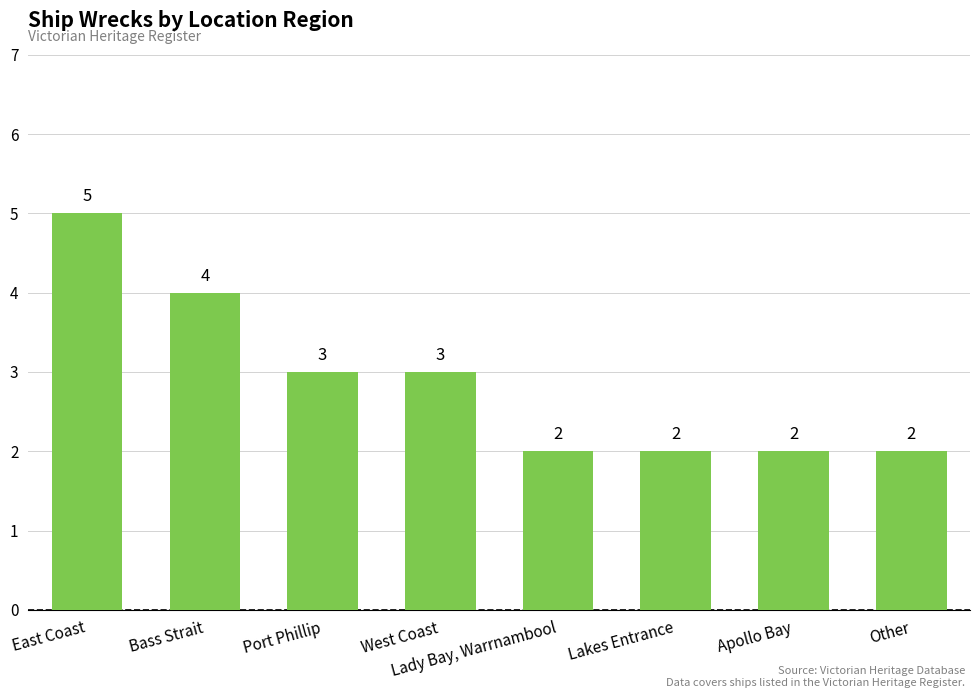

What is the approximate value at Apollo Bay?

2